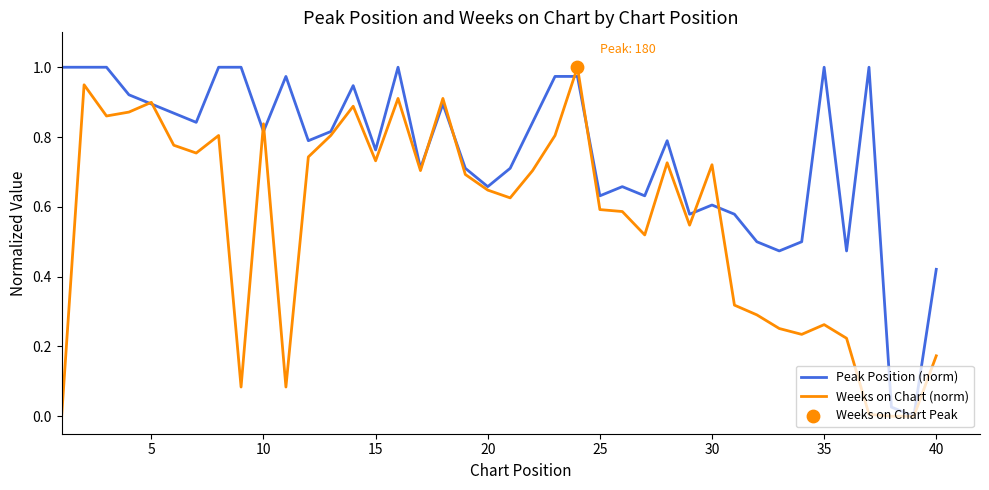

Rank the series by their average value, from highest to lowest.

Peak Position (norm), Weeks on Chart (norm)